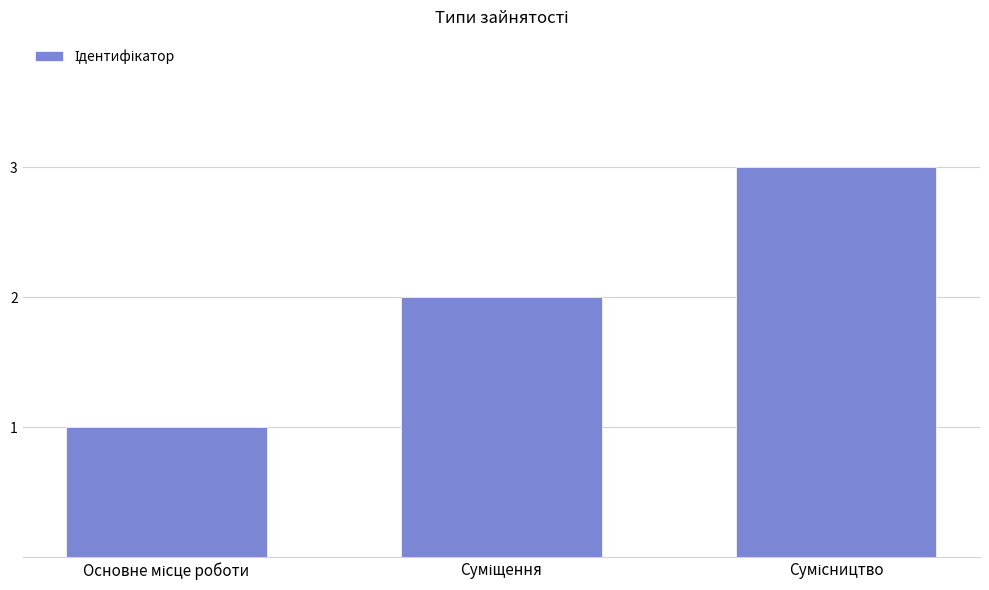

What is the value of the 1st bar from the left?

1